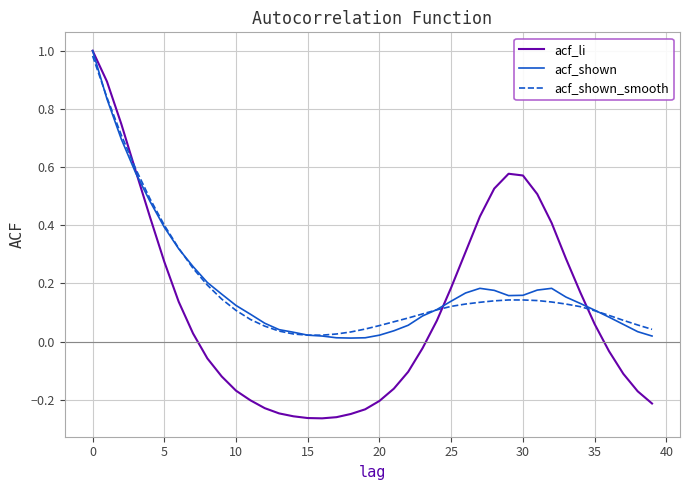

How many lines are shown in the chart?

3